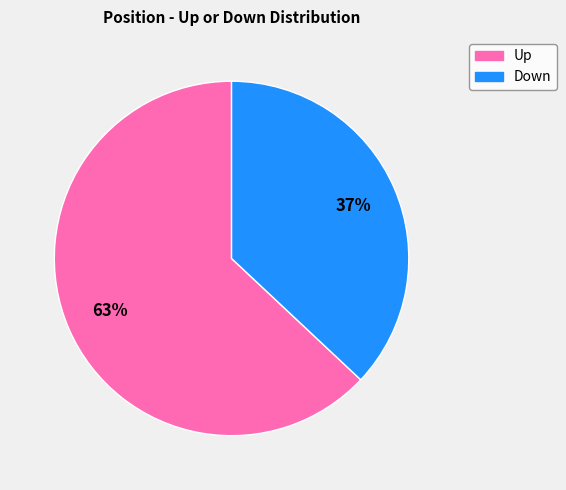

To the nearest percent, what is the difference between the largest and smallest slice percentages?

26%